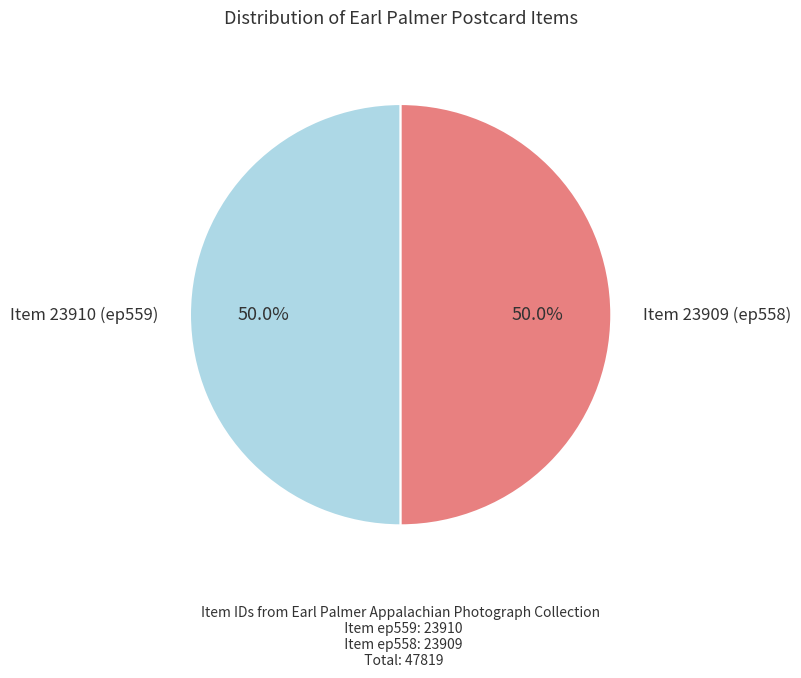

How many slices are in this pie chart?

2